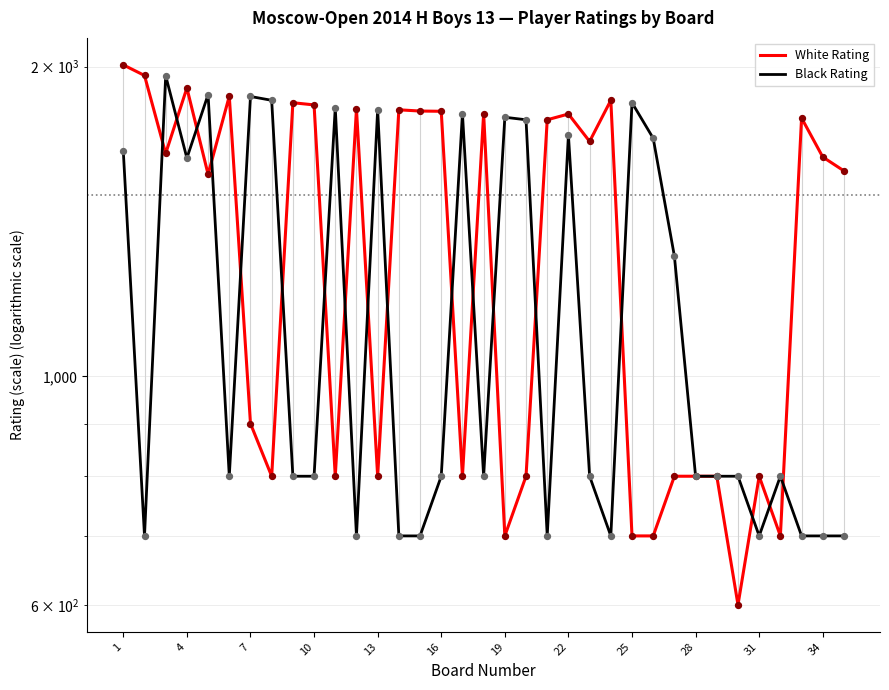

Which series contains the highest Y value?

White Rating